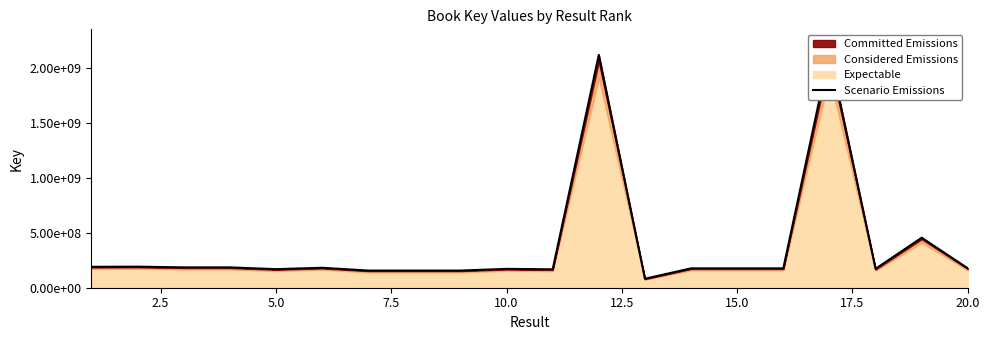

What is the difference between the maximum and minimum values?

2056037609